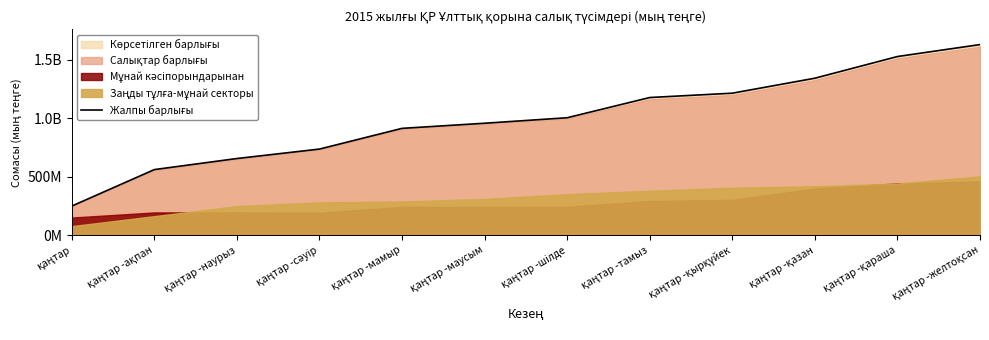

Where is the data nearest to the value 939861709?

қаңтар -маусым